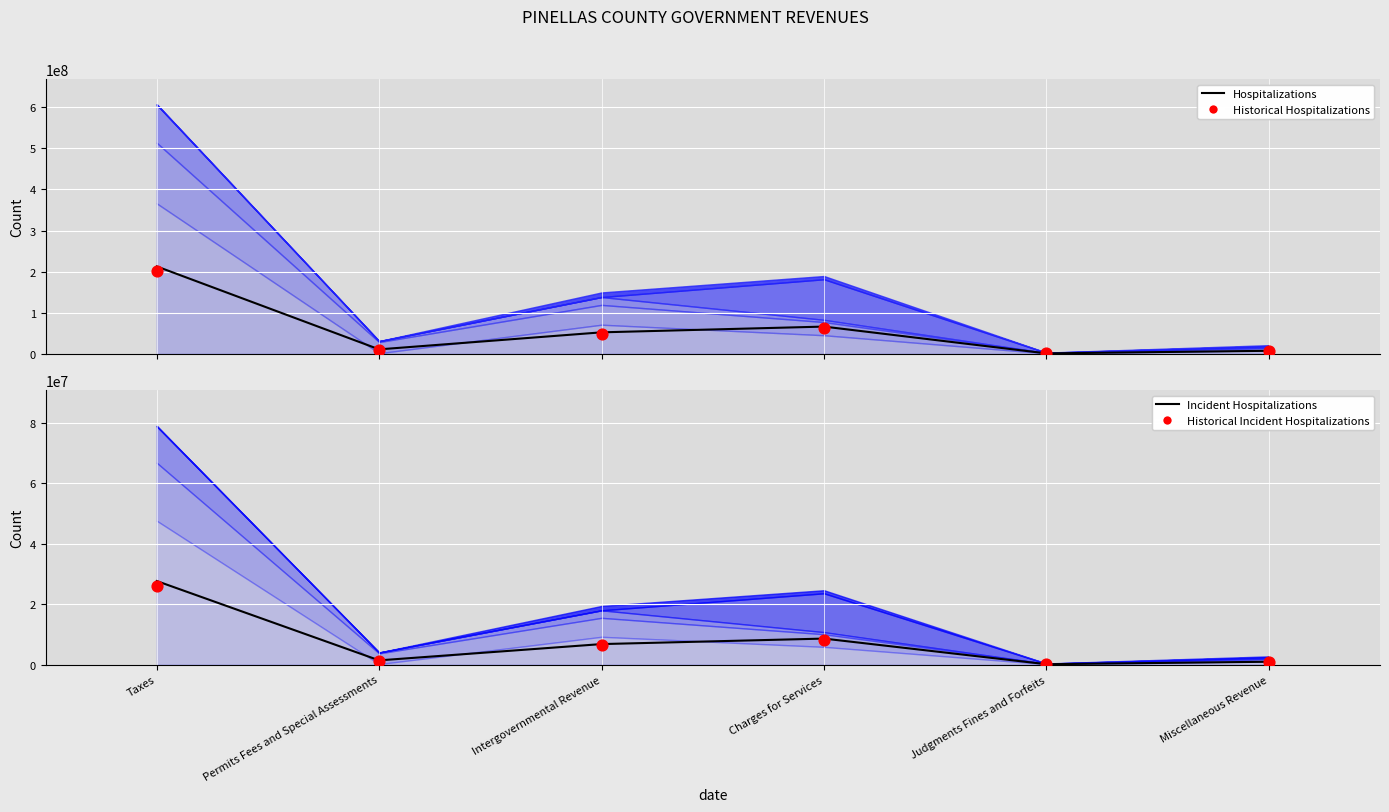

Which series has the largest total across all categories?

Hospitalizations